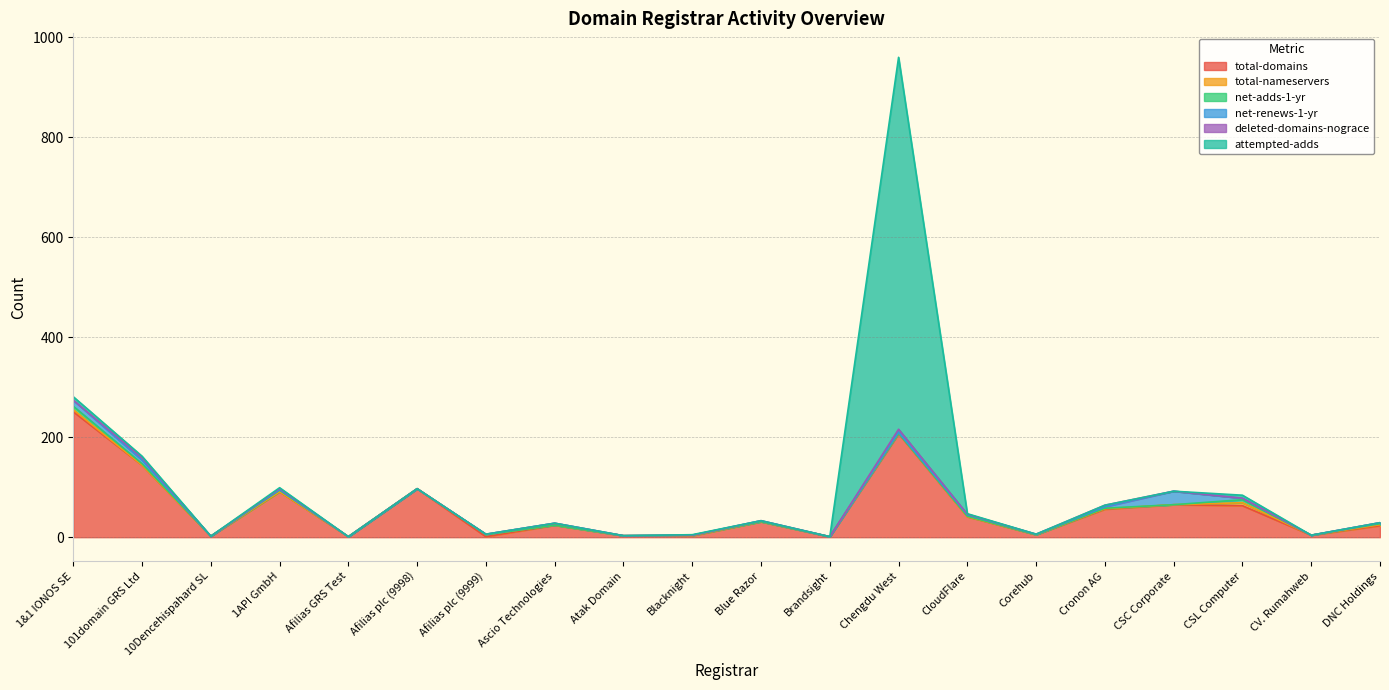

What is the spread (max minus min) of values at Afilias GRS Test?

1